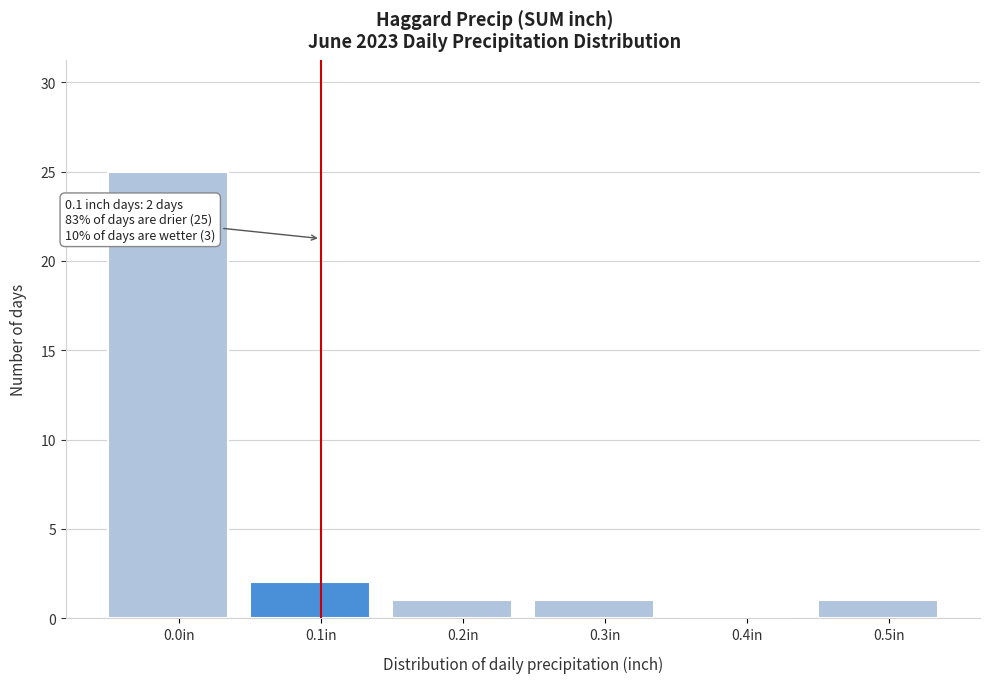

Over which range of the x-axis is the bar tallest?

-0.05 to 0.05